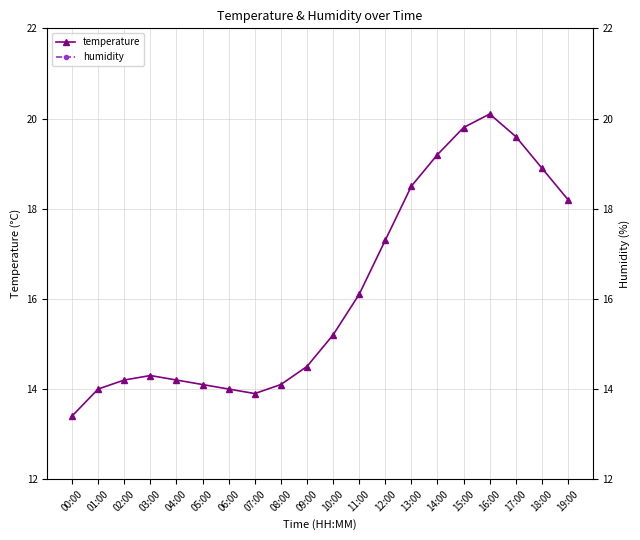

What is the label of the 13th point from the right?

07:00